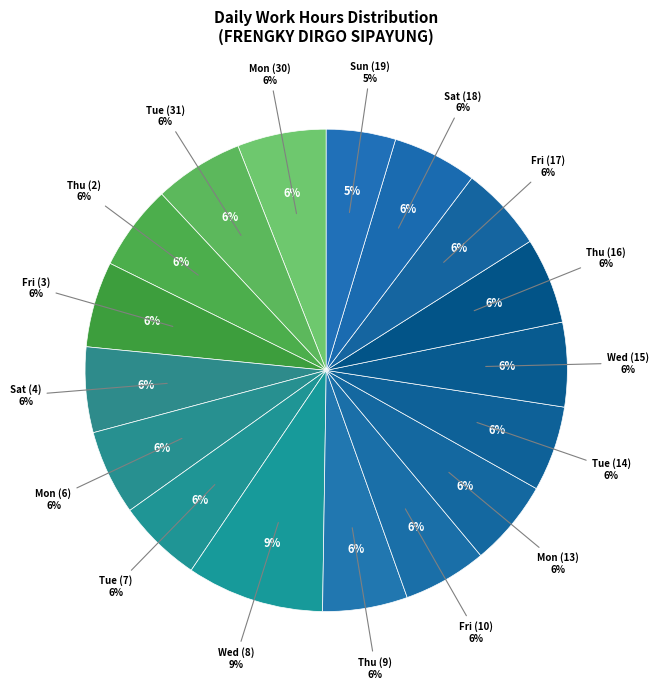

Is there any slice that represents more than half of the pie?

No